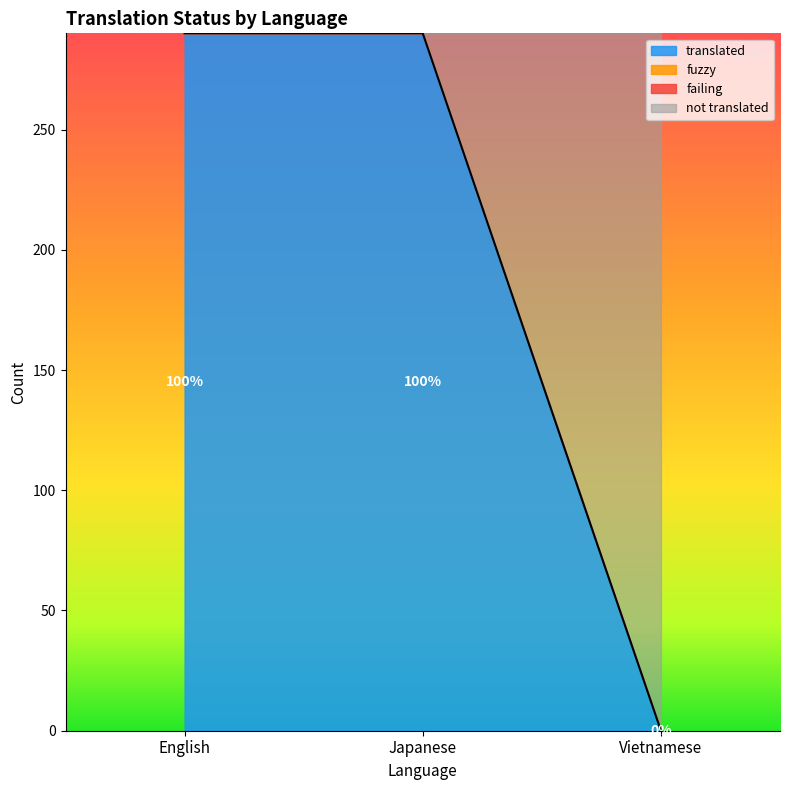

At which category does the chart reach its minimum across all series?

Vietnamese